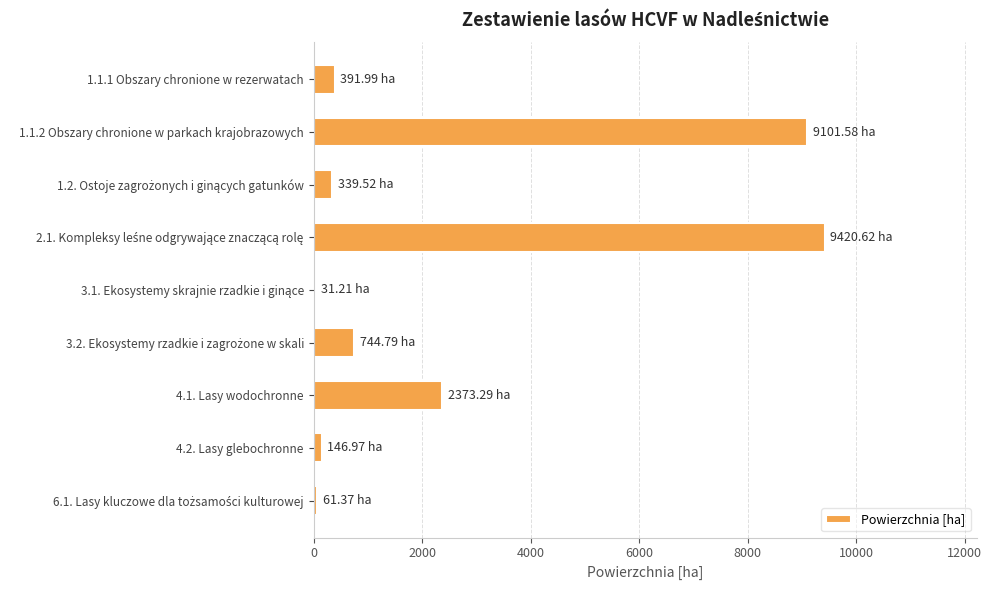

Are the bars horizontal?

Yes